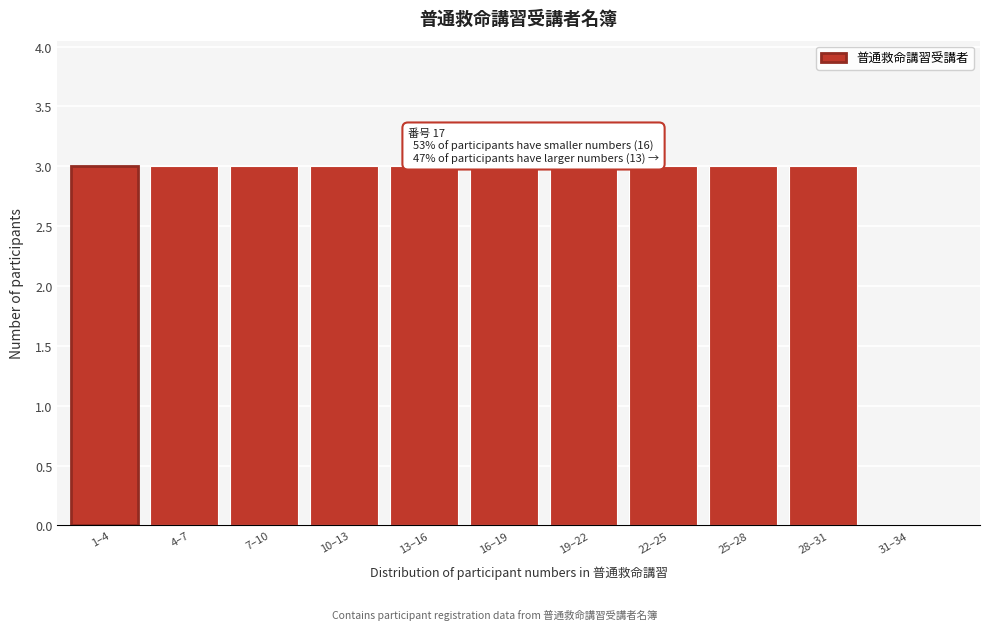

Reading left to right, transcribe all the data shown in this chart.

1–4=3	4–7=3	7–10=3	10–13=3	13–16=3	16–19=3	19–22=3	22–25=3	25–28=3	28–31=3	31–34=0